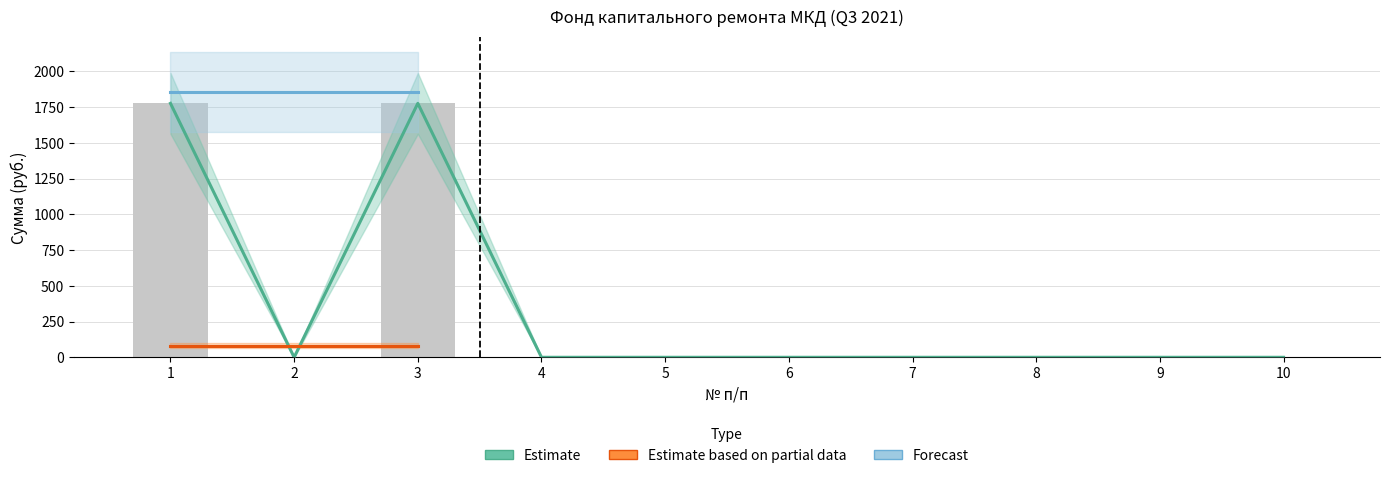

At which label does Остаток на начало reach its minimum?

2